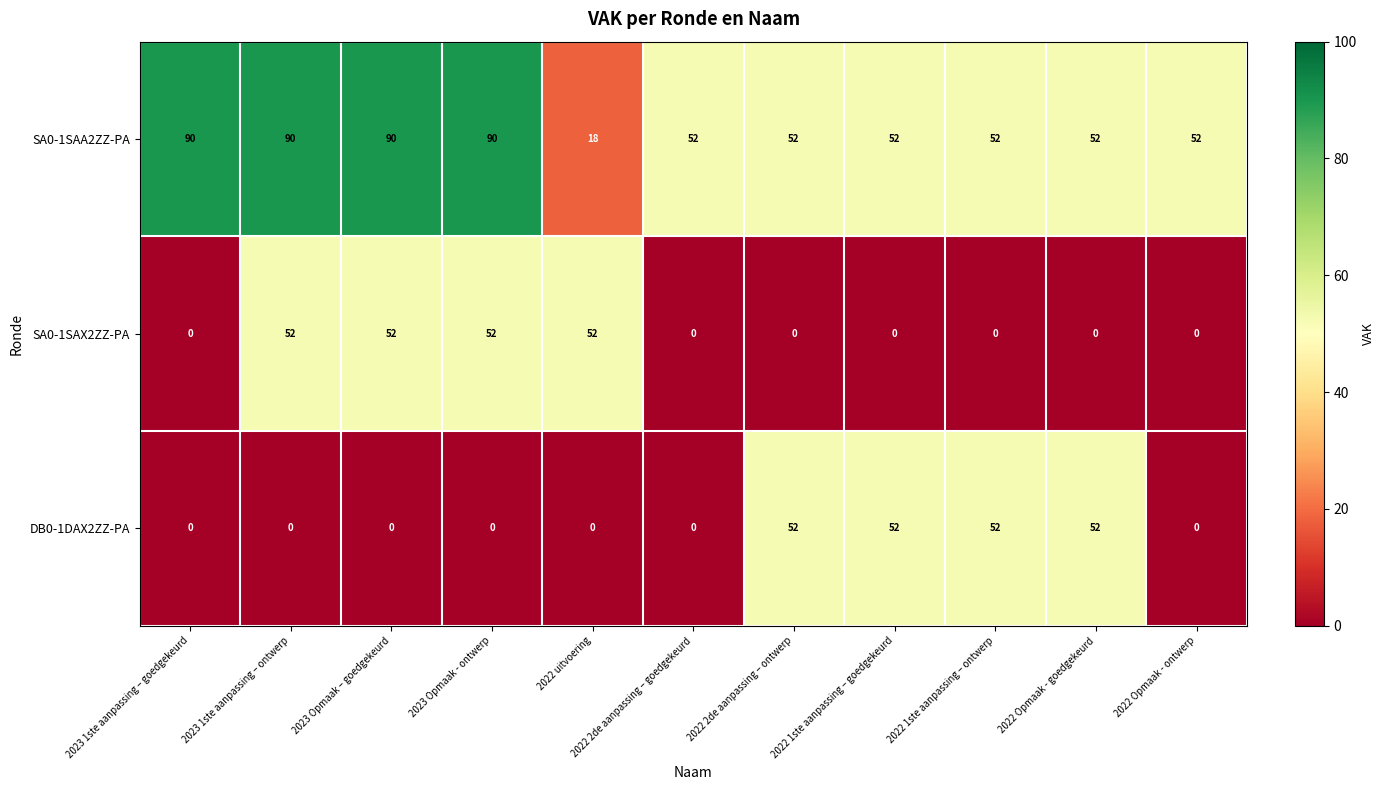

At which label does SA0-1SAA2ZZ-PA first exceed 52?

2023 1ste aanpassing – goedgekeurd